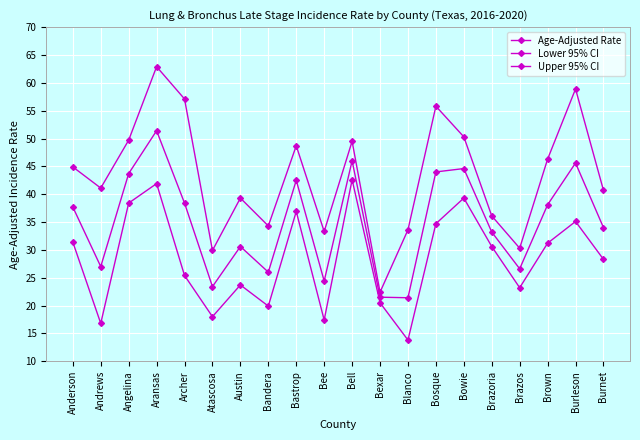

Which has a higher value, Anderson or Blanco?

Anderson